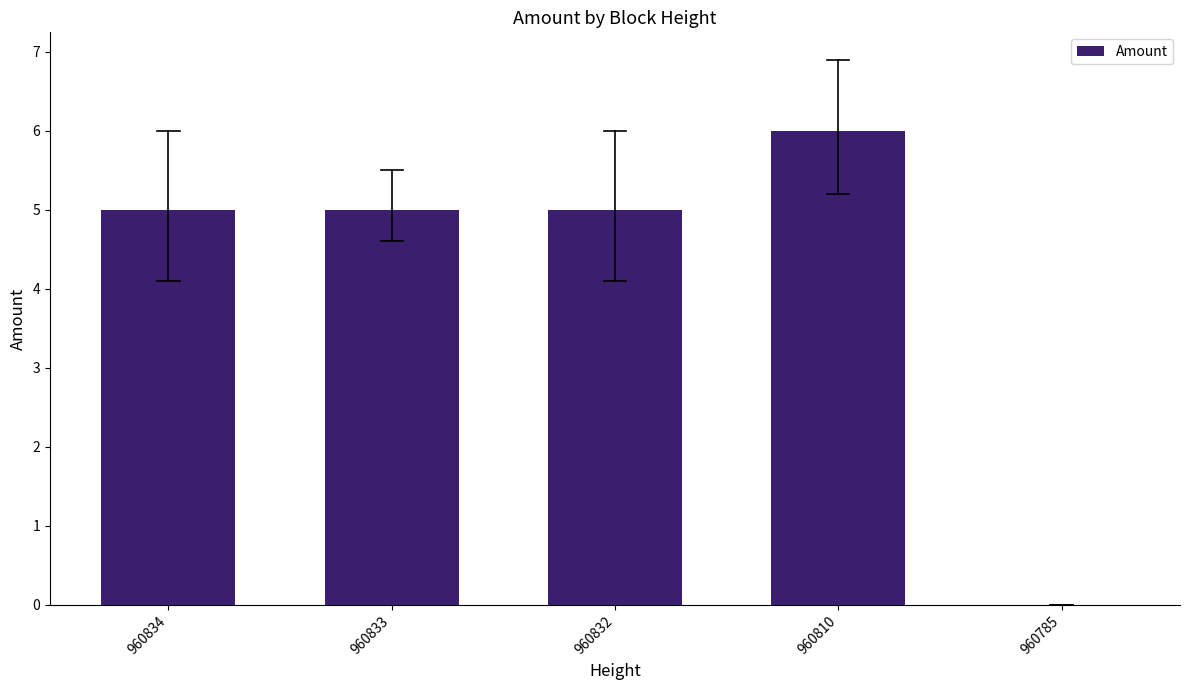

At which category does the chart reach its peak across all series?

960810